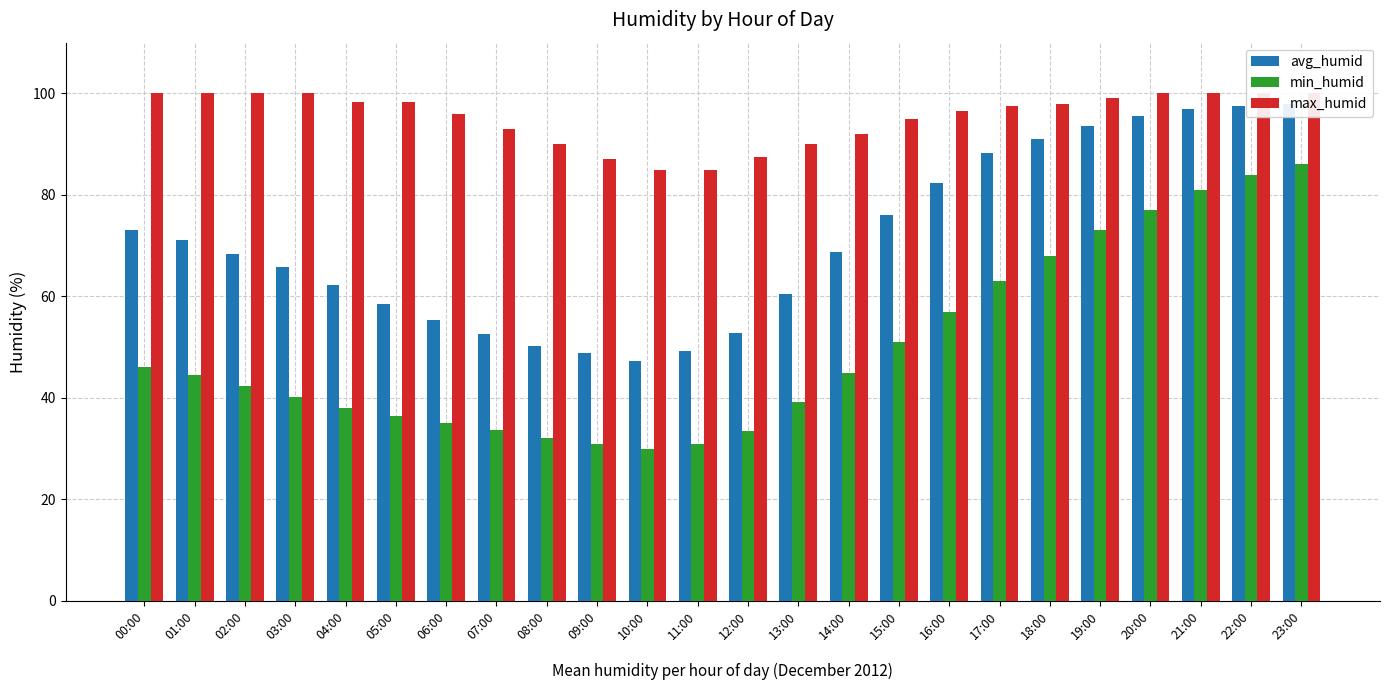

What is the sum of the avg_humid values at 18:00 and 15:00?

167.0